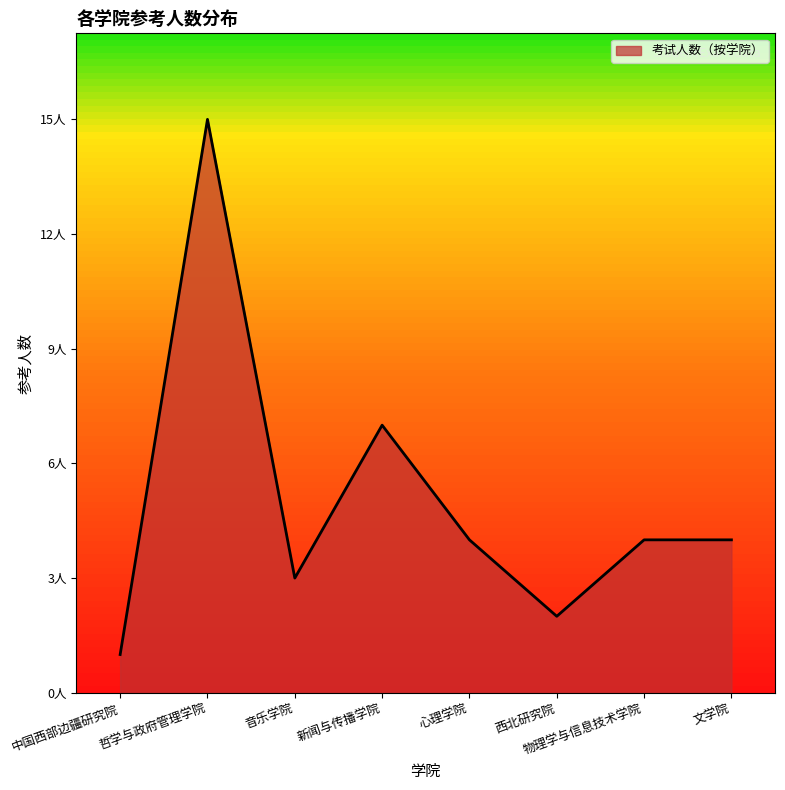

How many interior local valleys (lower than both neighbors) does the data have?

2